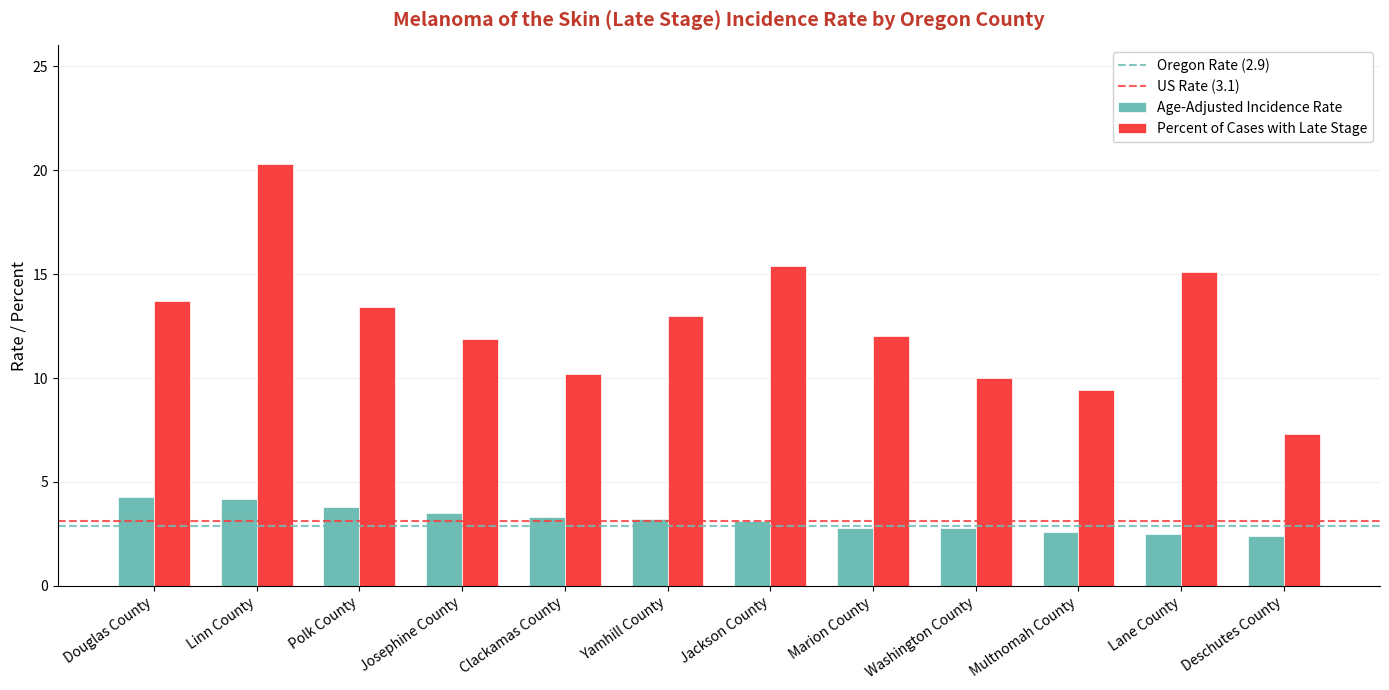

True or false: Age-Adjusted Incidence Rate has a value of 2.8 at Washington County.

True